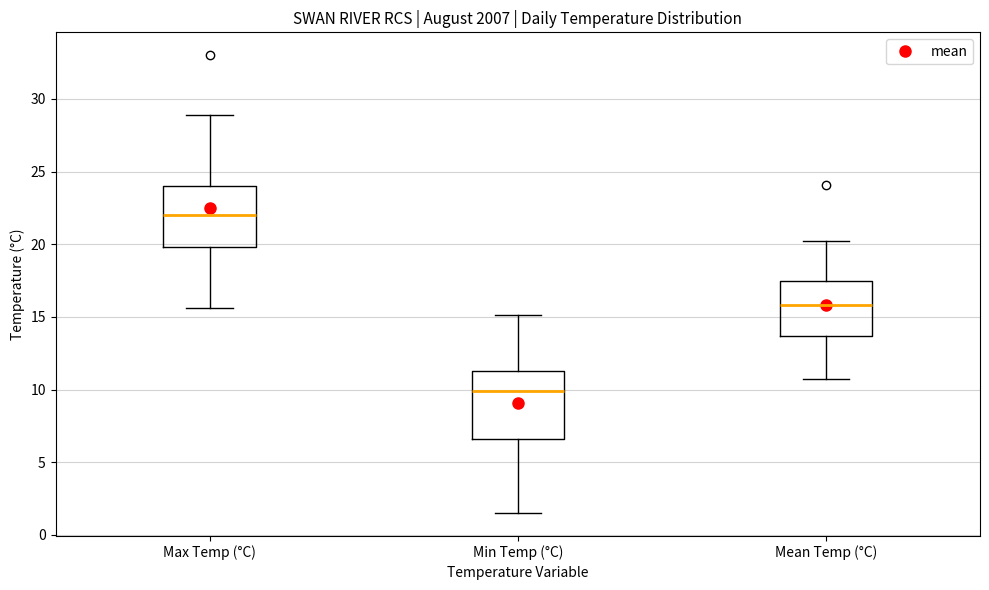

Which box has the lowest median line?

Min Temp (°C)